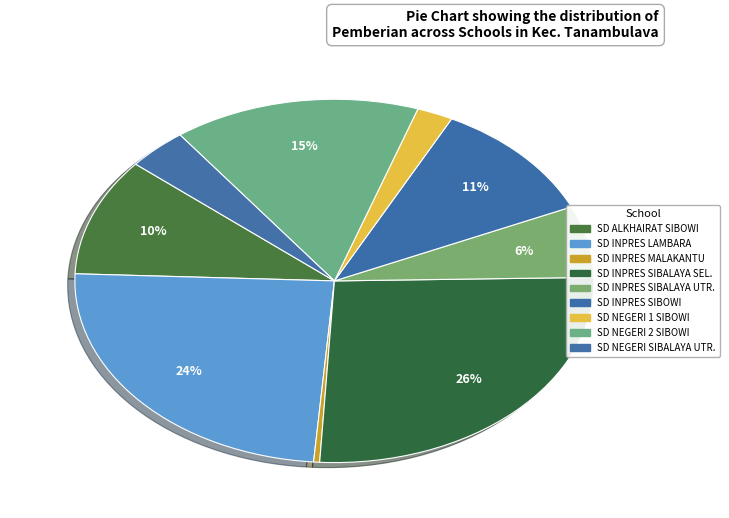

Which category has the smallest portion of the pie?

SD INPRES MALAKANTU